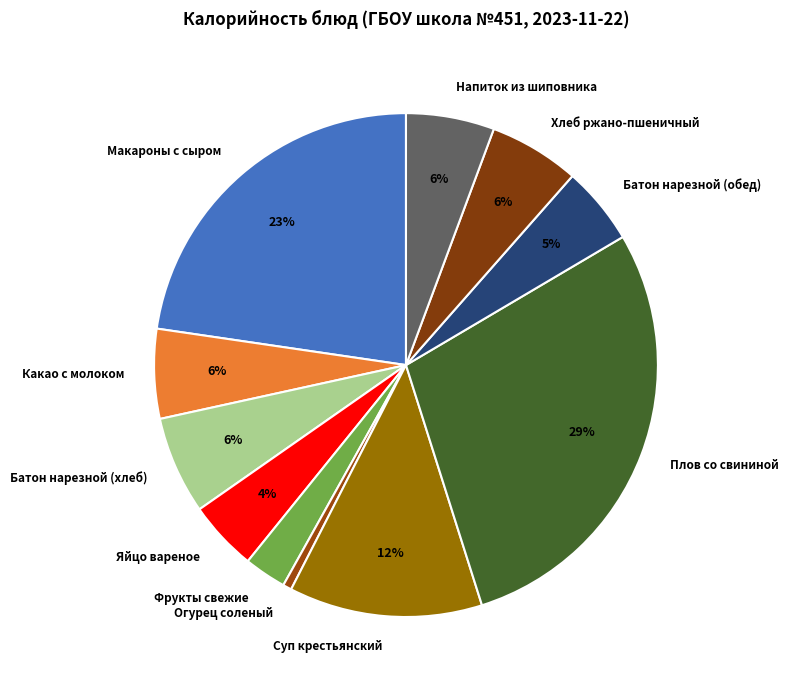

How many slices are in this pie chart?

11